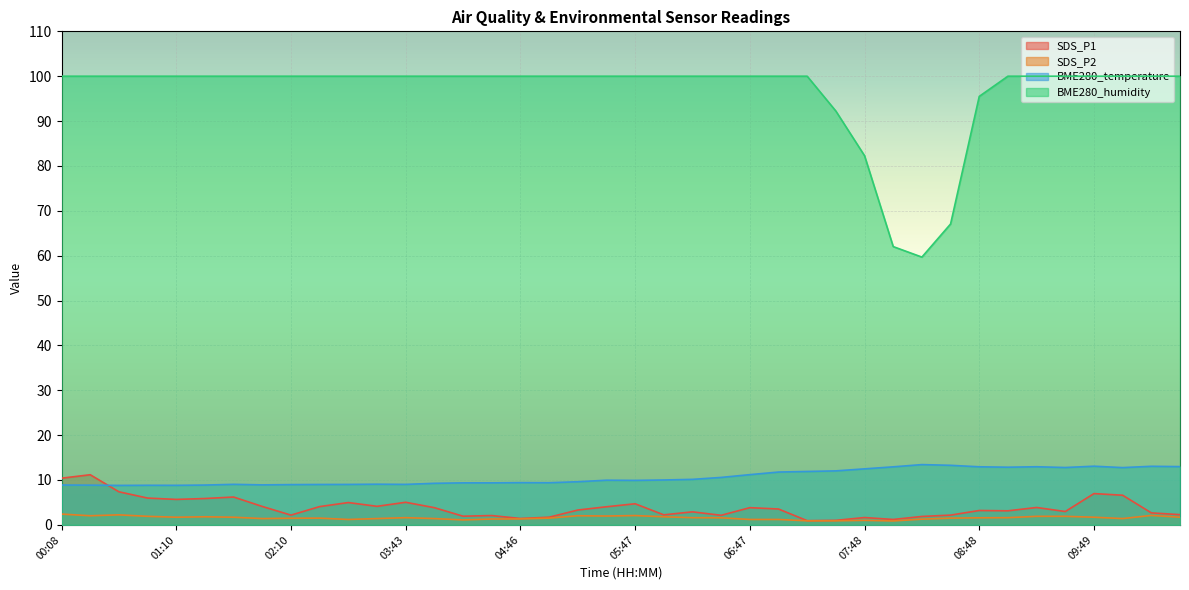

True or false: BME280_humidity and SDS_P2 intersect in this chart.

False